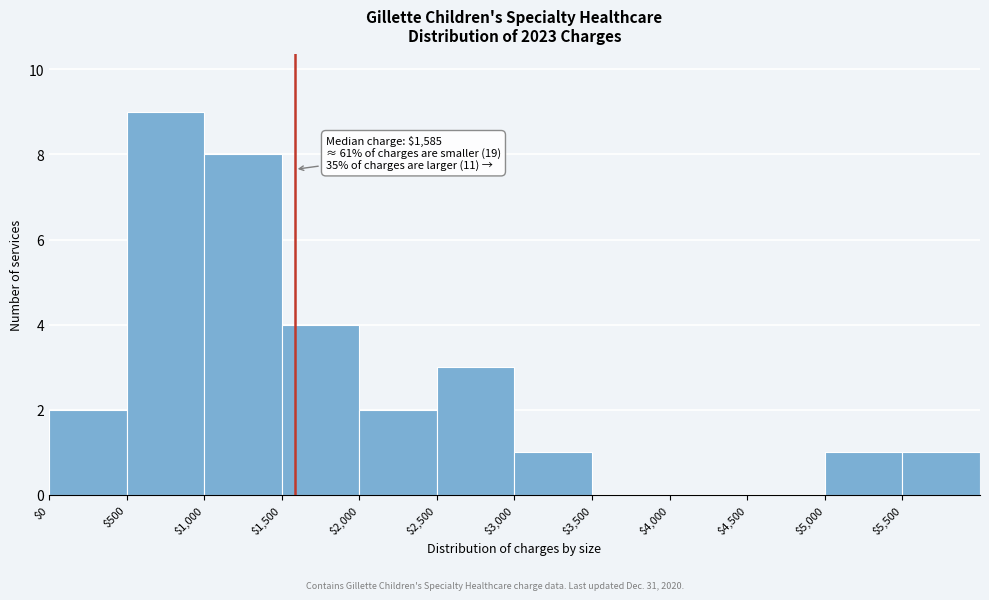

Over which range of the x-axis is the bar tallest?

500 to 1000